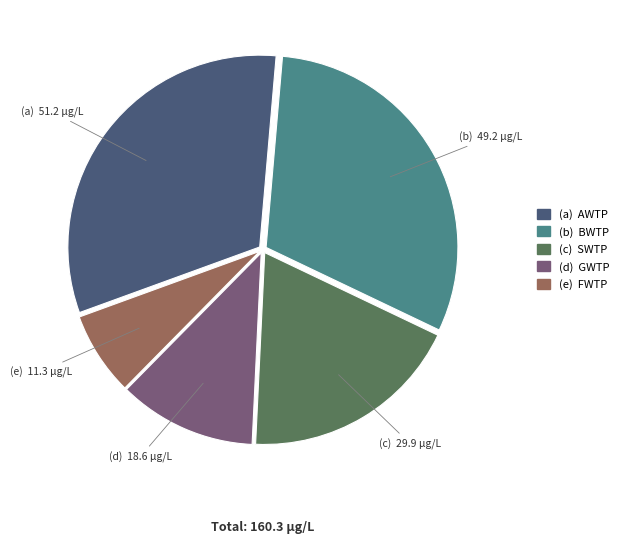

Is there a majority slice in this chart?

No